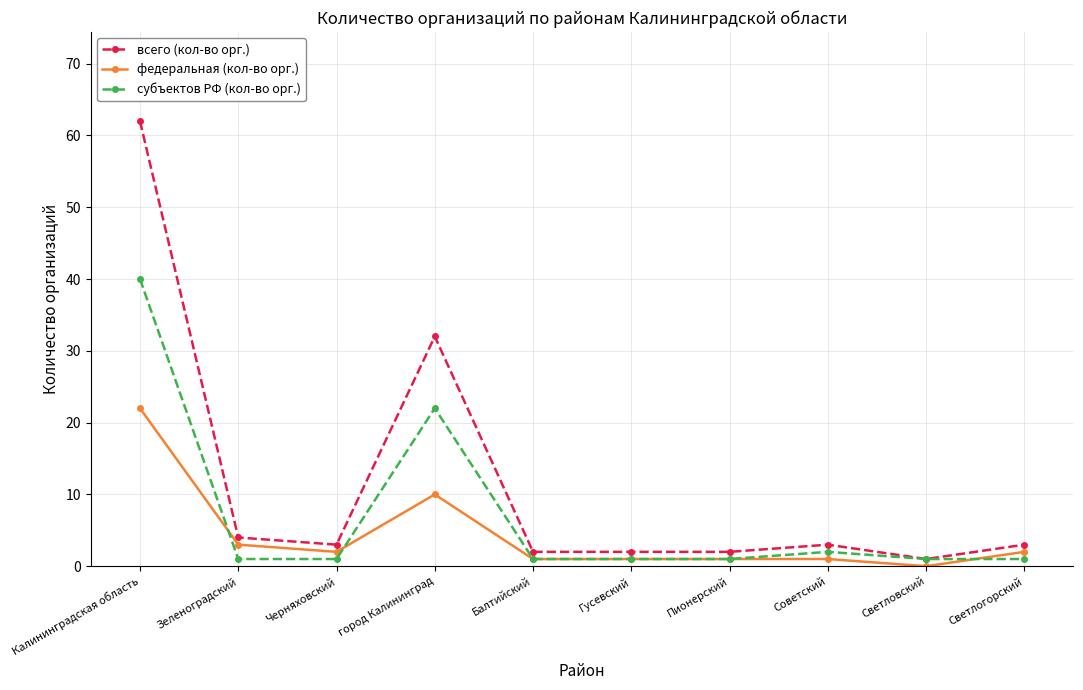

Does the chart have visible grid lines?

Yes